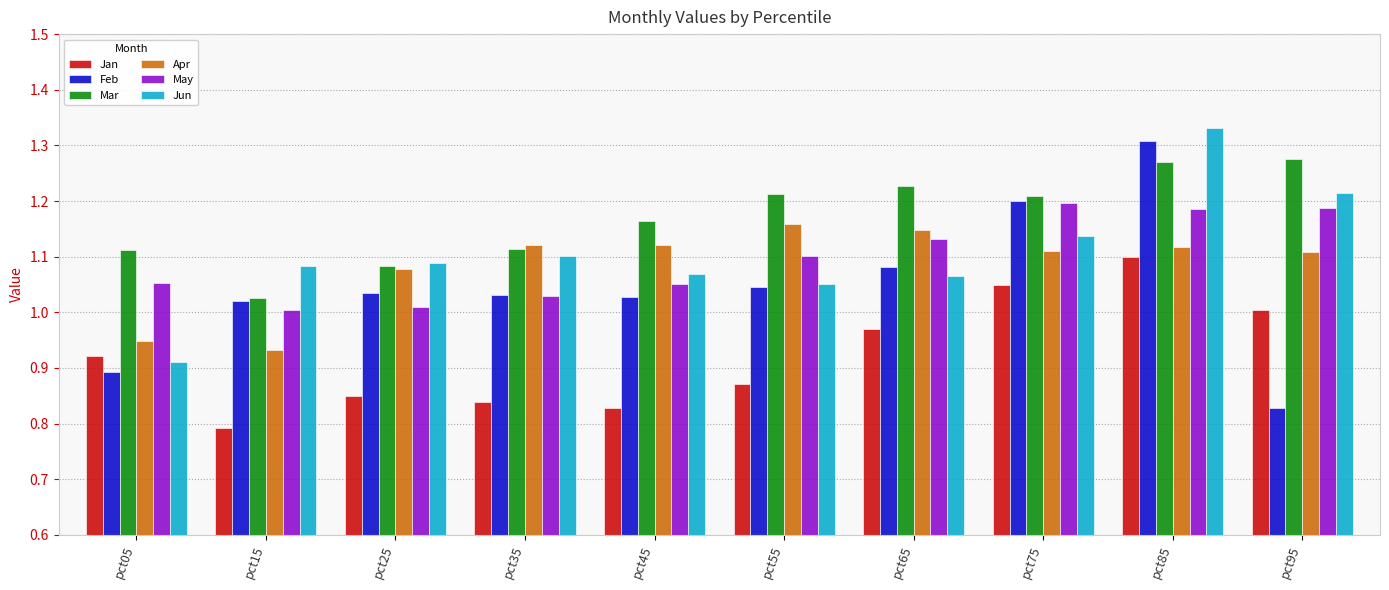

At which label does Jun reach its peak?

pct85